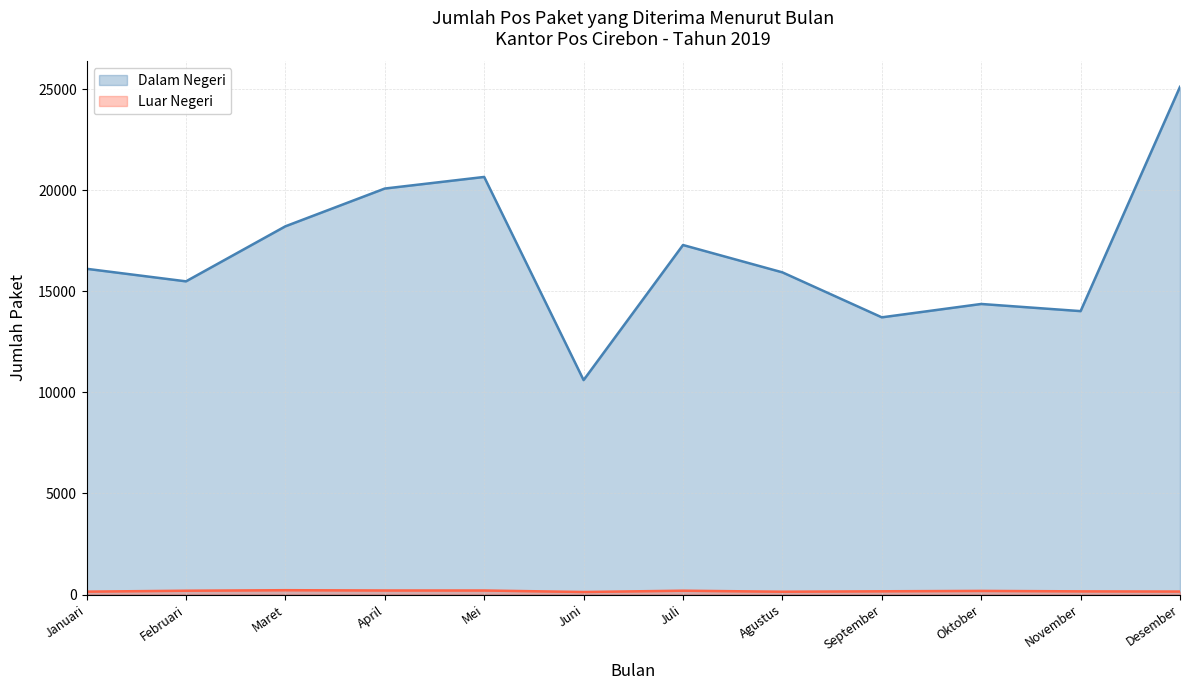

Reading left to right, list all the values displayed in this chart.

Dalam Negeri: Januari=16121	Februari=15500	Maret=18224	April=20093	Mei=20667	Juni=10613	Juli=17298	Agustus=15945	September=13719	Oktober=14380	November=14026	Desember=25126
Luar Negeri: Januari=143	Februari=188	Maret=214	April=200	Mei=199	Juni=125	Juli=189	Agustus=139	September=160	Oktober=179	November=157	Desember=148